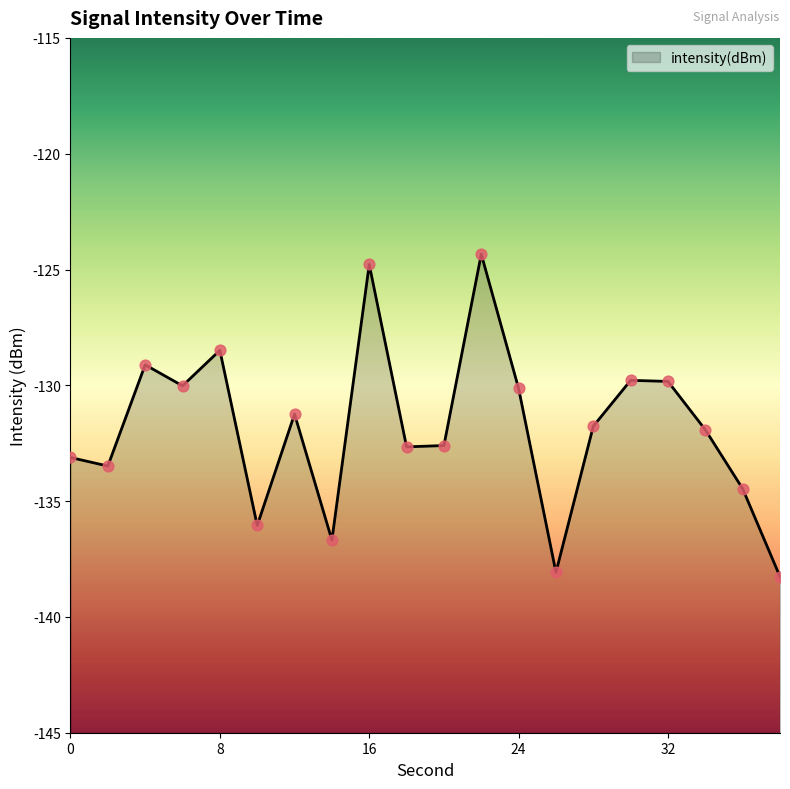

Between 12 and 30, which is larger?

30